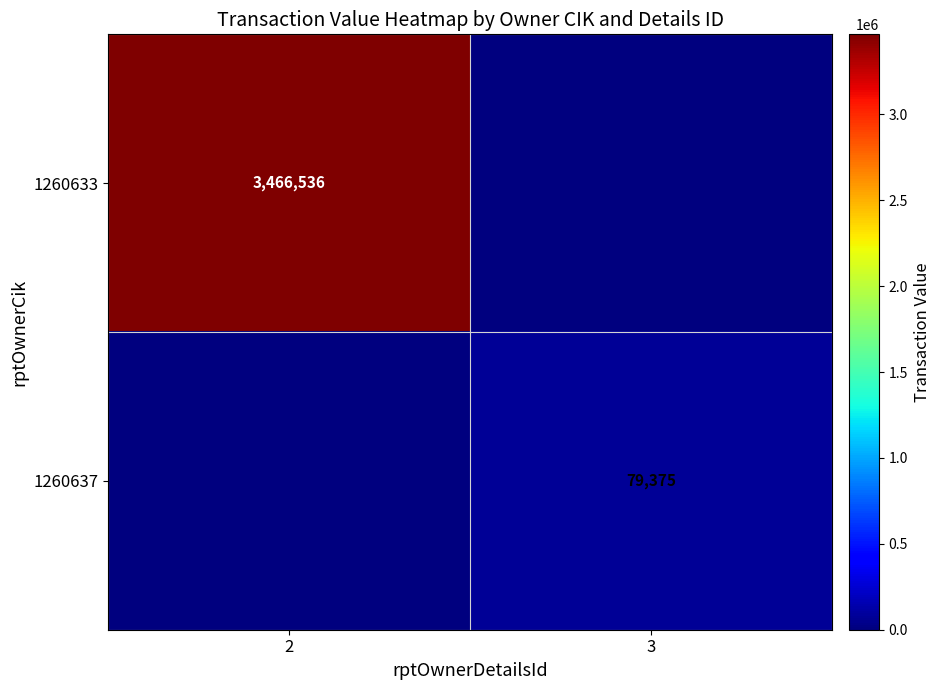

The value of 1260633 at 2 is 960975. True or false?

False